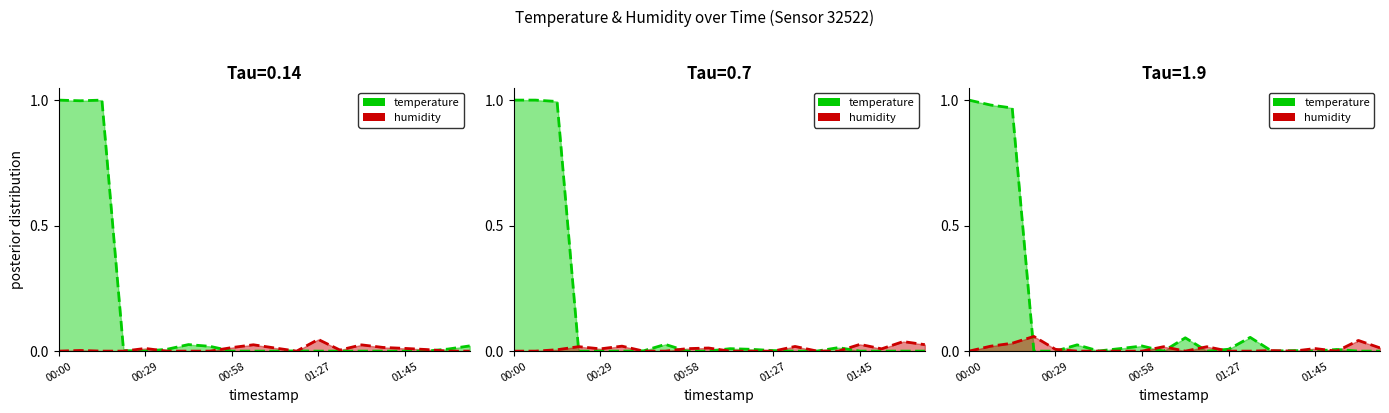

Which series has the largest range (max minus min)?

temperature_line